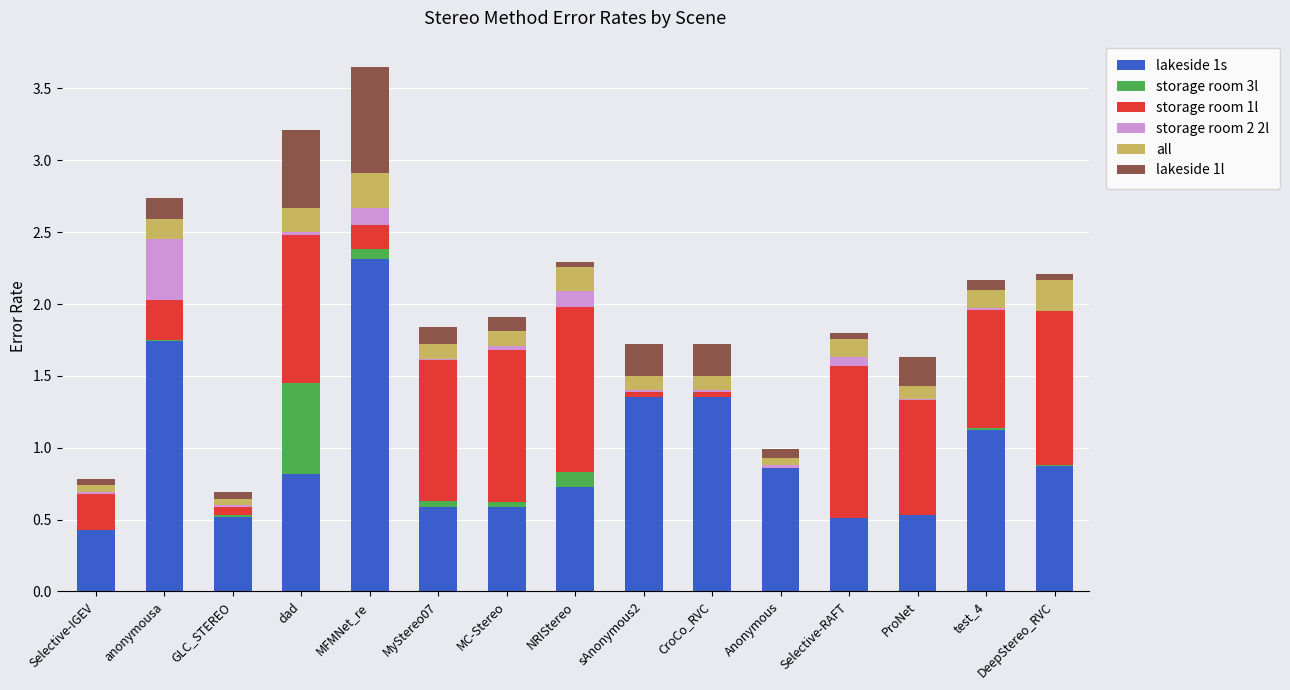

What is the maximum value for lakeside 1s?

2.3